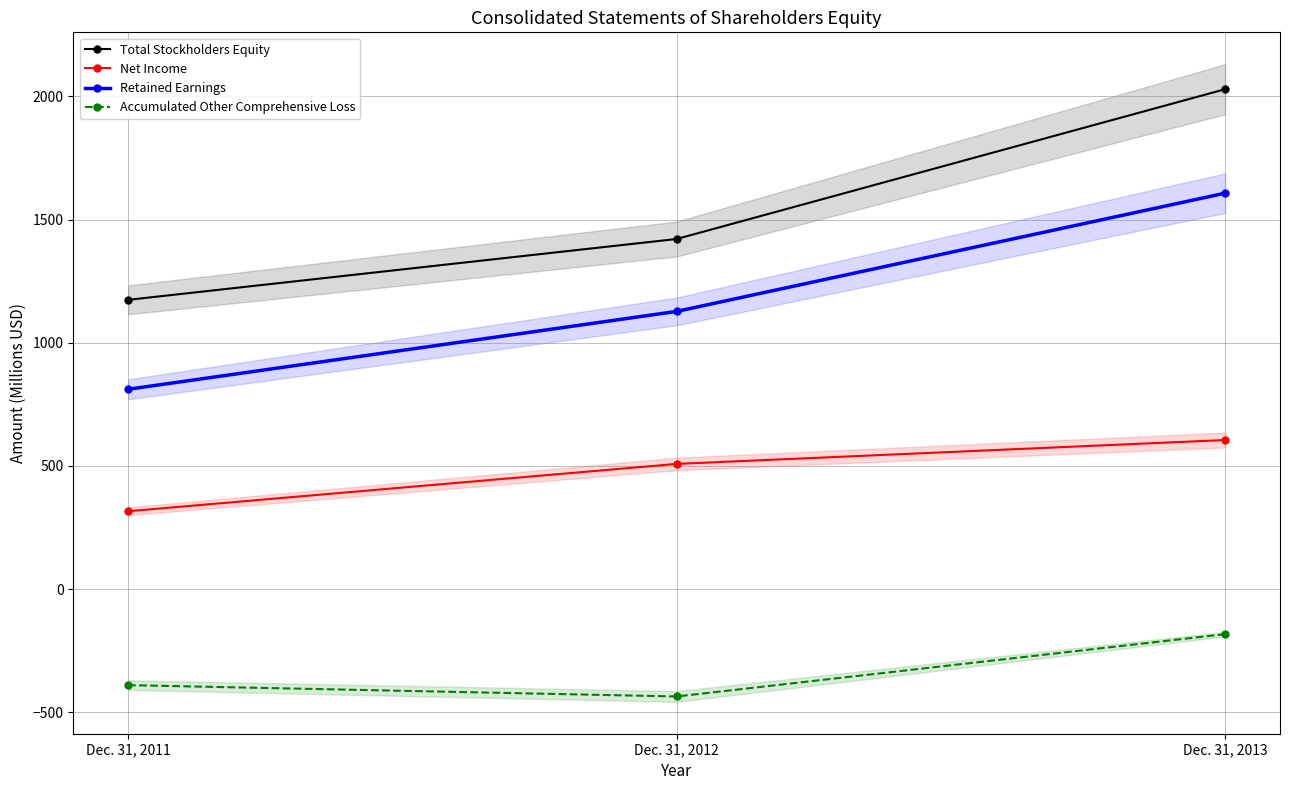

Is this an area chart (filled region under the line)?

No